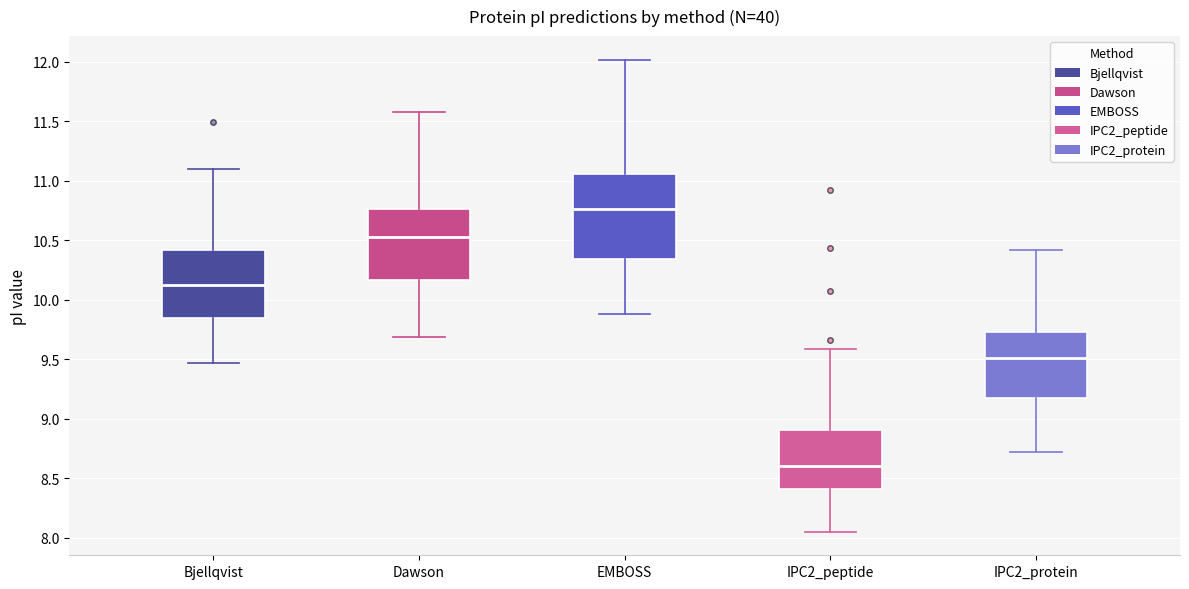

Where does the lower whisker of the box for IPC2_protein end on the y-axis? The values are not printed on the chart, so give them approximately, as read against the axis.

8.75